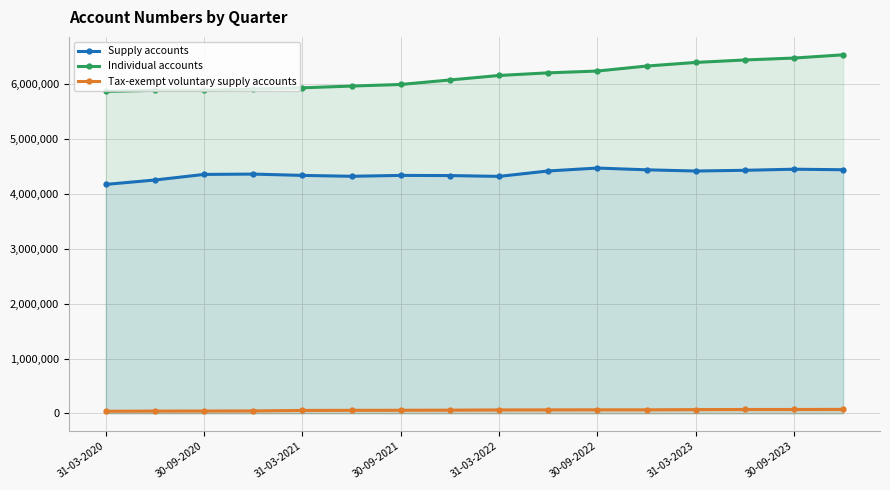

Reading left to right, what are all the values shown in this chart?

Supply accounts: 4177000	4257000	4359000	4365000	4341000	4325000	4341000	4338000	4323000	4422000	4475000	4443000	4421000	4434000	4454000	4444000
Individual accounts: 5872000	5894000	5894000	5916000	5939000	5971000	6000000	6082000	6164000	6212000	6245000	6336000	6402000	6447000	6482000	6541000
Tax-exempt voluntary supply accounts: 38000	41000	42000	44000	53000	55000	56000	58000	62000	63000	64000	64000	68000	70000	70000	72000